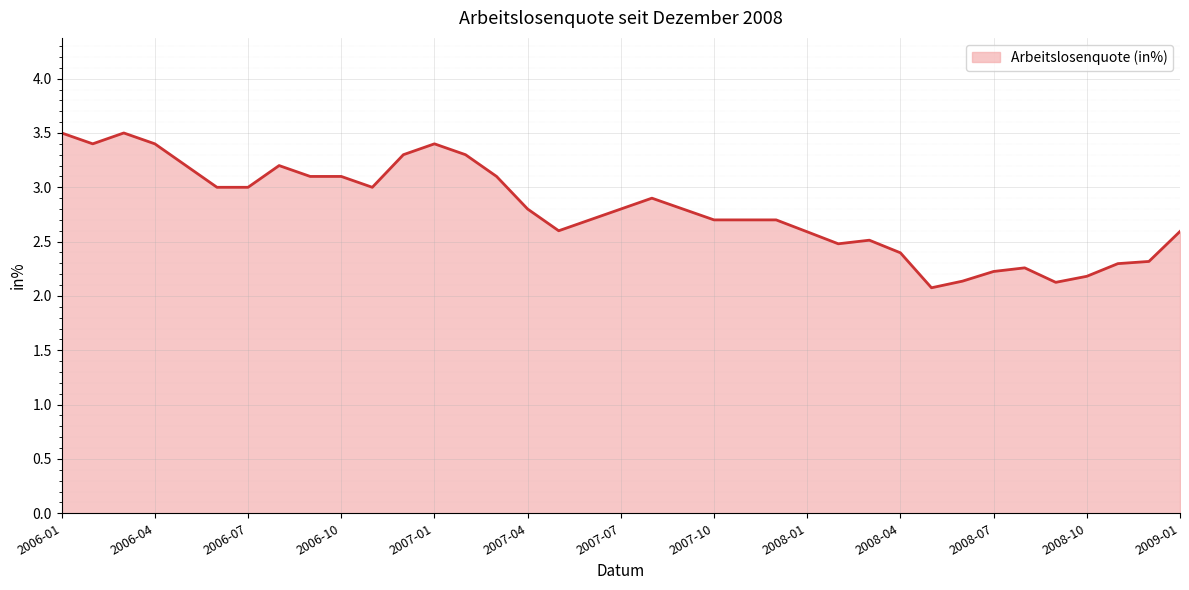

What is the maximum value shown in the chart?

3.5